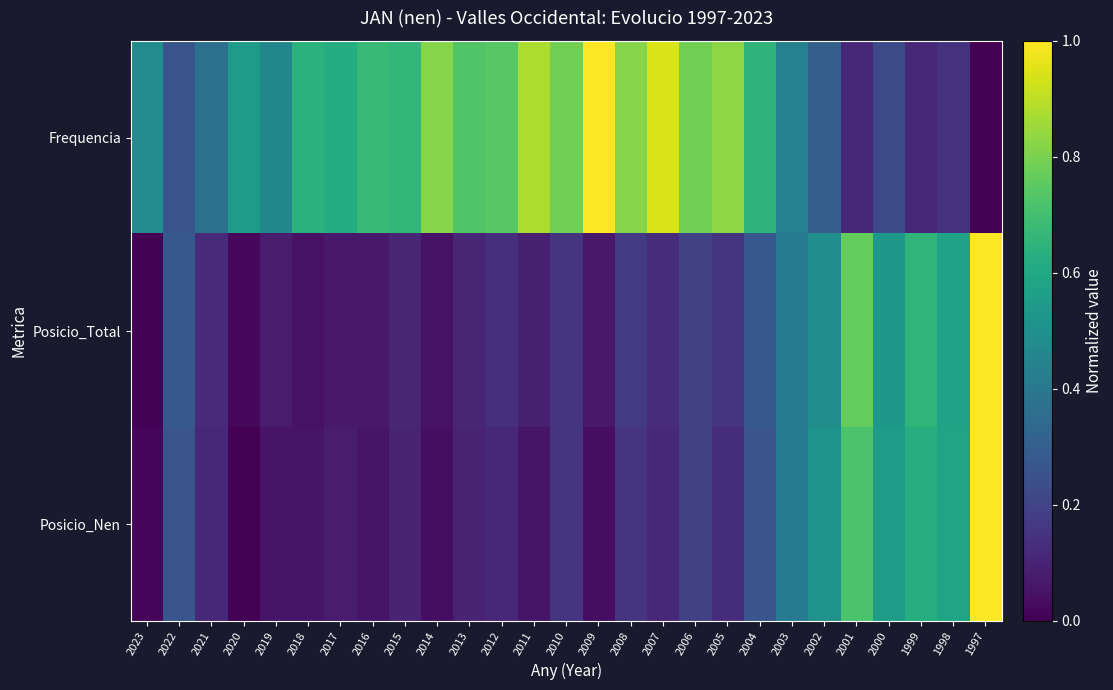

Reading left to right, list all the values displayed in this chart.

Frequencia: 2023=0.5	2022=0.3	2021=0.4	2020=0.6	2019=0.5	2018=0.6	2017=0.6	2016=0.7	2015=0.7	2014=0.8	2013=0.7	2012=0.7	2011=0.9	2010=0.8	2009=1.0	2008=0.8	2007=0.9	2006=0.8	2005=0.8	2004=0.7	2003=0.4	2002=0.3	2001=0.1	2000=0.2	1999=0.1	1998=0.1	1997=0.0
Posicio_Total: 2023=0.0	2022=0.3	2021=0.1	2020=0.0	2019=0.1	2018=0.0	2017=0.1	2016=0.1	2015=0.1	2014=0.0	2013=0.1	2012=0.1	2011=0.1	2010=0.1	2009=0.1	2008=0.2	2007=0.1	2006=0.2	2005=0.1	2004=0.3	2003=0.4	2002=0.5	2001=0.8	2000=0.5	1999=0.7	1998=0.6	1997=1.0
Posicio_Nen: 2023=0.0	2022=0.3	2021=0.1	2020=0.0	2019=0.1	2018=0.1	2017=0.1	2016=0.1	2015=0.1	2014=0.0	2013=0.1	2012=0.1	2011=0.1	2010=0.2	2009=0.0	2008=0.2	2007=0.1	2006=0.2	2005=0.1	2004=0.3	2003=0.4	2002=0.5	2001=0.7	2000=0.5	1999=0.6	1998=0.6	1997=1.0